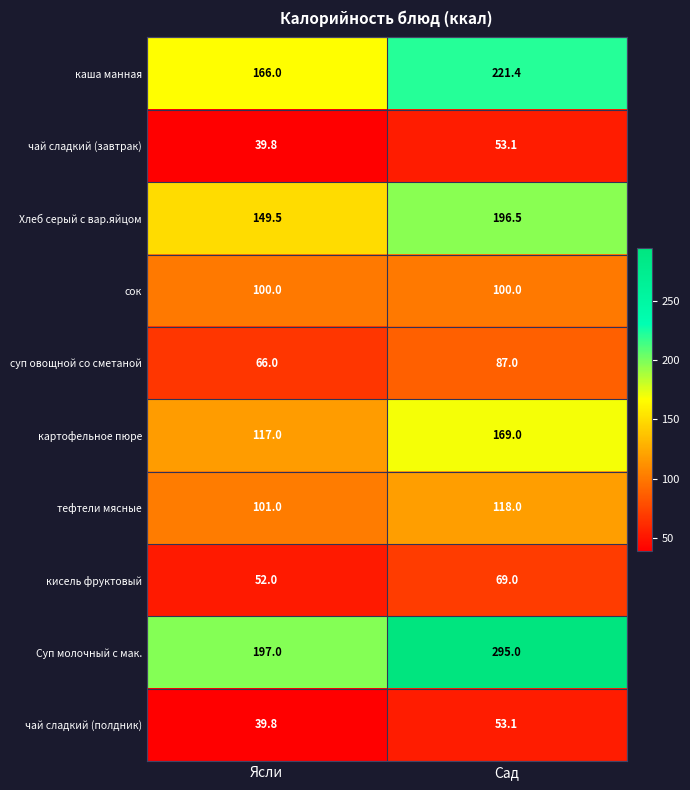

What is the smallest value displayed?

39.8